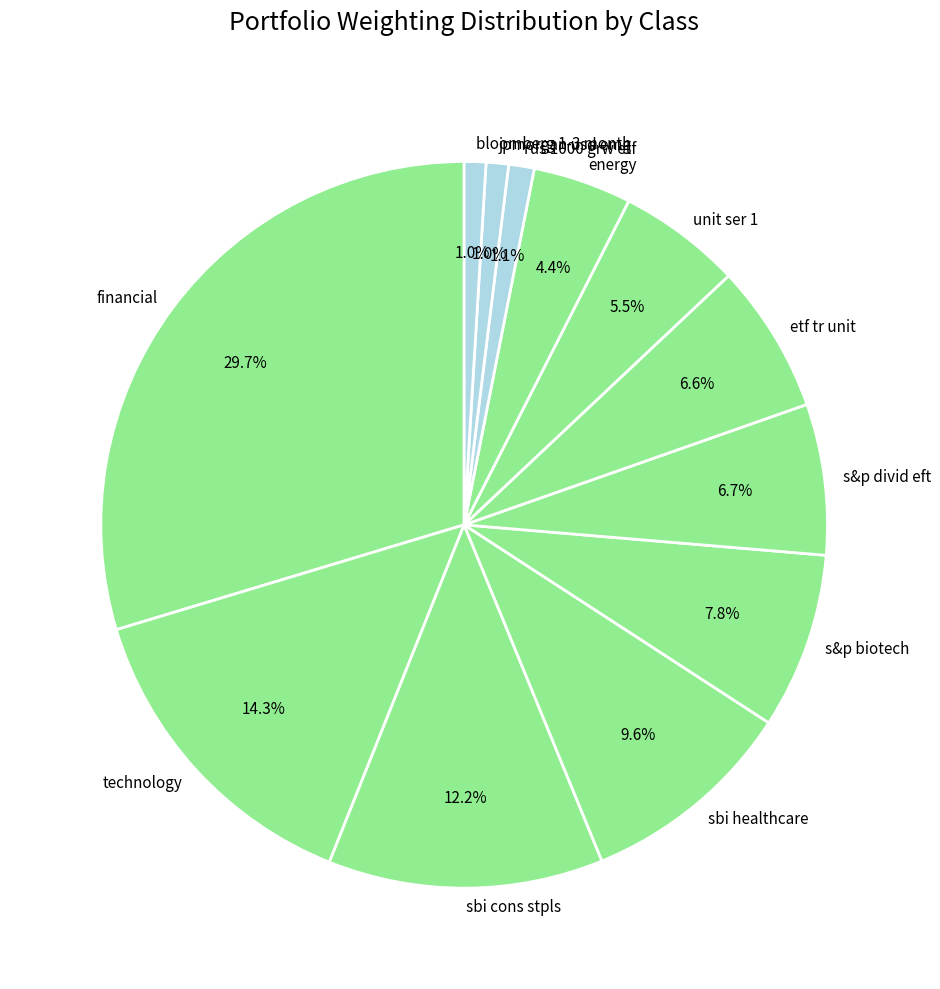

Which category has the biggest portion of the pie?

financial